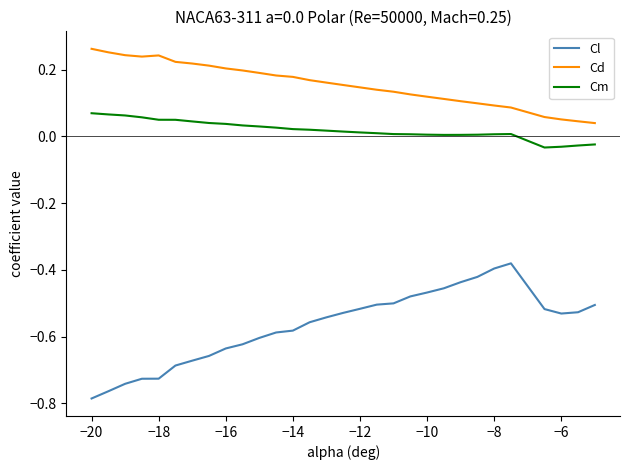

True or false: Cm and Cl intersect in this chart.

False